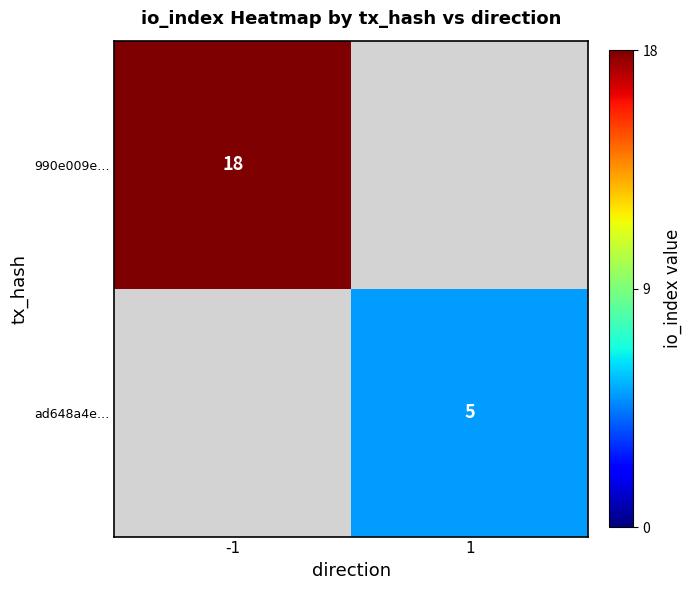

The value of ad648a4e… at 1 is 7. True or false?

False